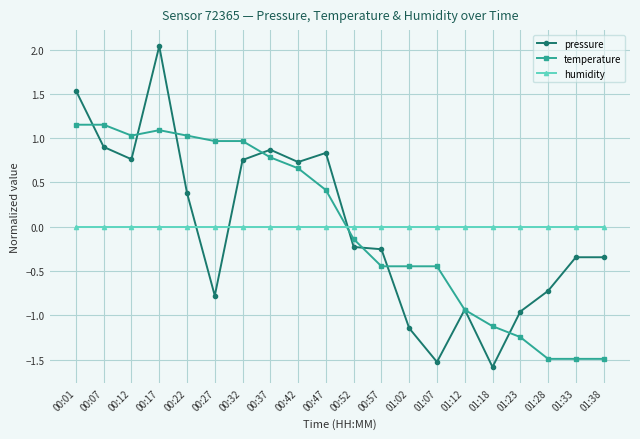

Where is the first local minimum for pressure?

00:12